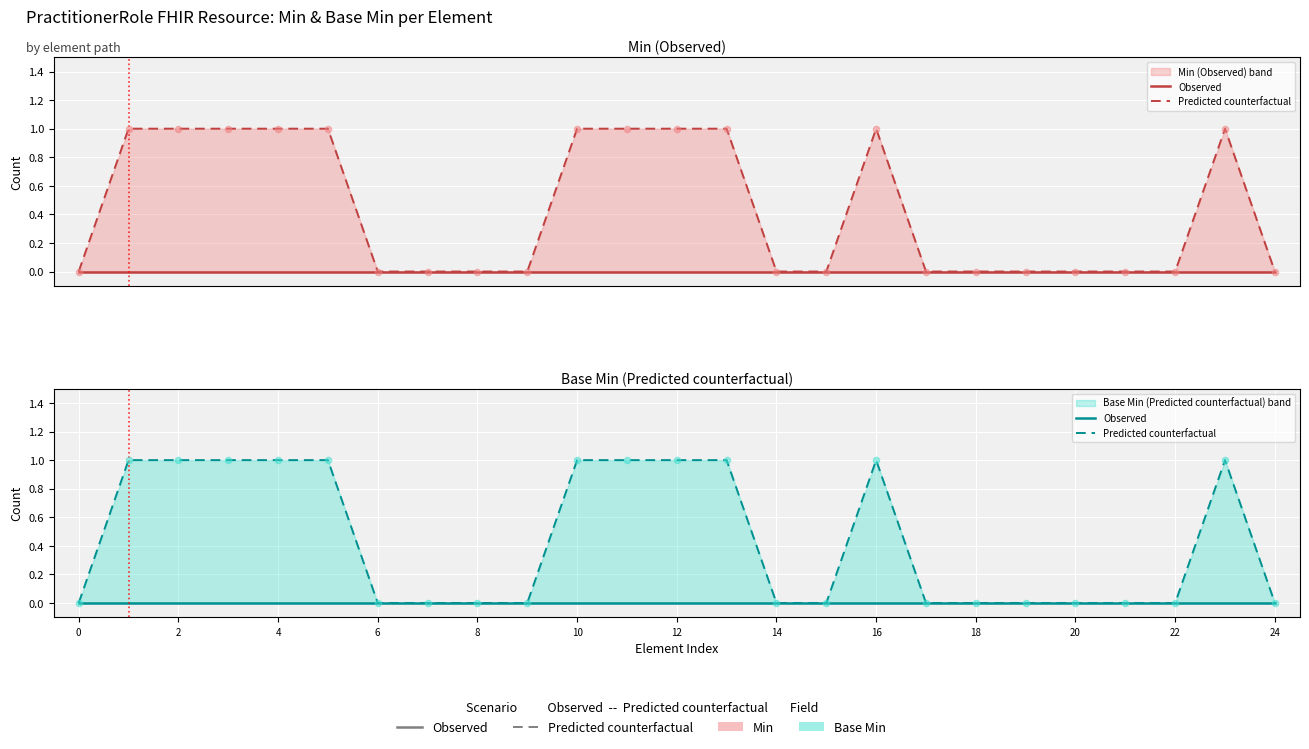

Which series has the widest spread of Y values?

Predicted counterfactual